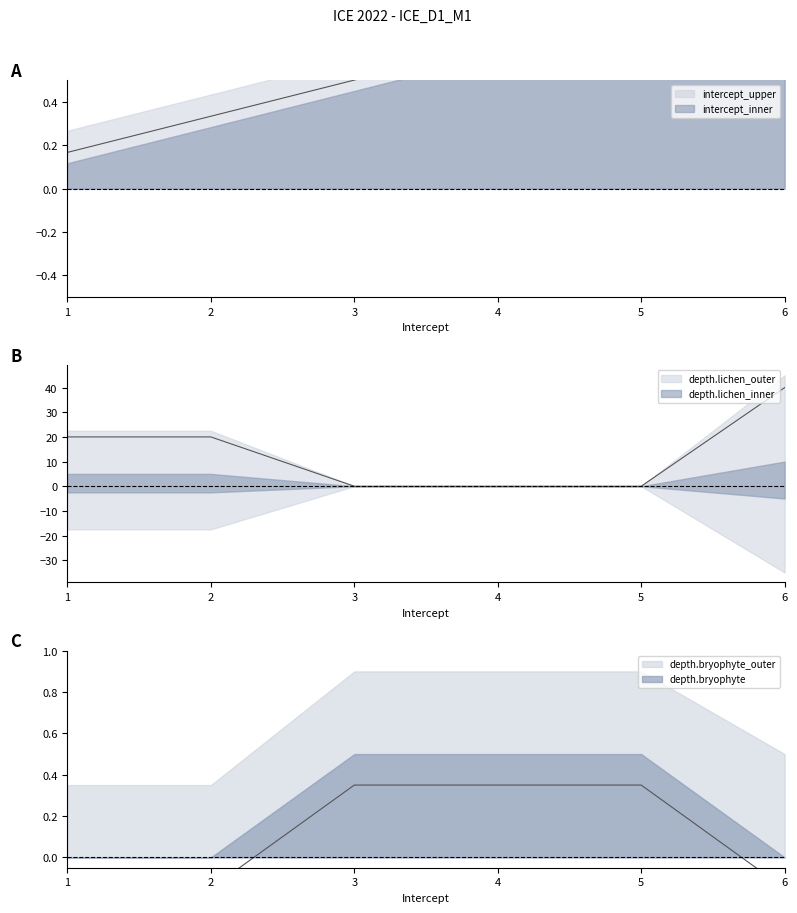

Which series has the largest range (max minus min)?

depth.lichen